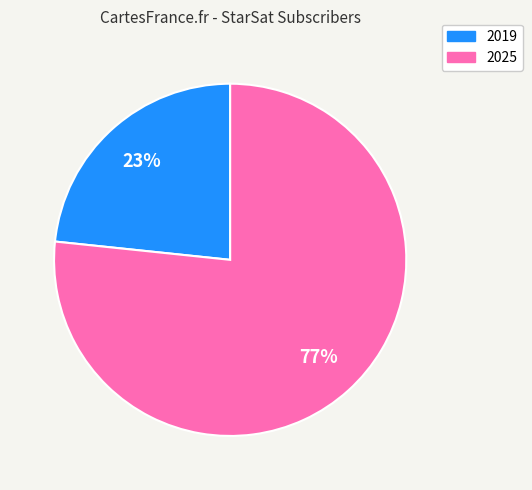

The 2019 slice represents 12% of the pie. True or false?

False